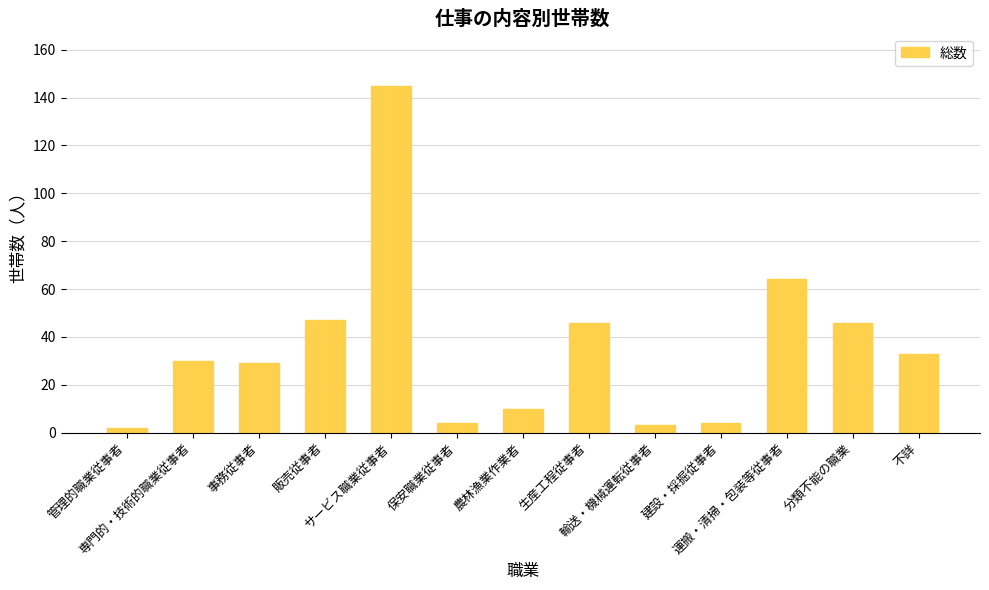

Between 建設・採掘従事者 and 分類不能の職業, which is larger?

分類不能の職業